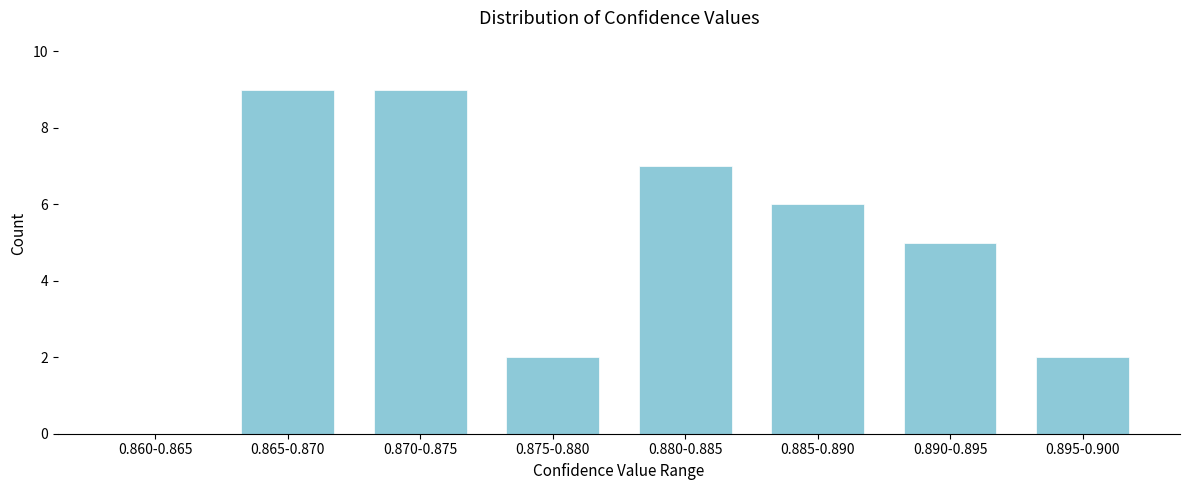

Reading right to left, list all the values displayed in this chart.

0.895-0.900=2	0.890-0.895=5	0.885-0.890=6	0.880-0.885=7	0.875-0.880=2	0.870-0.875=9	0.865-0.870=9	0.860-0.865=0